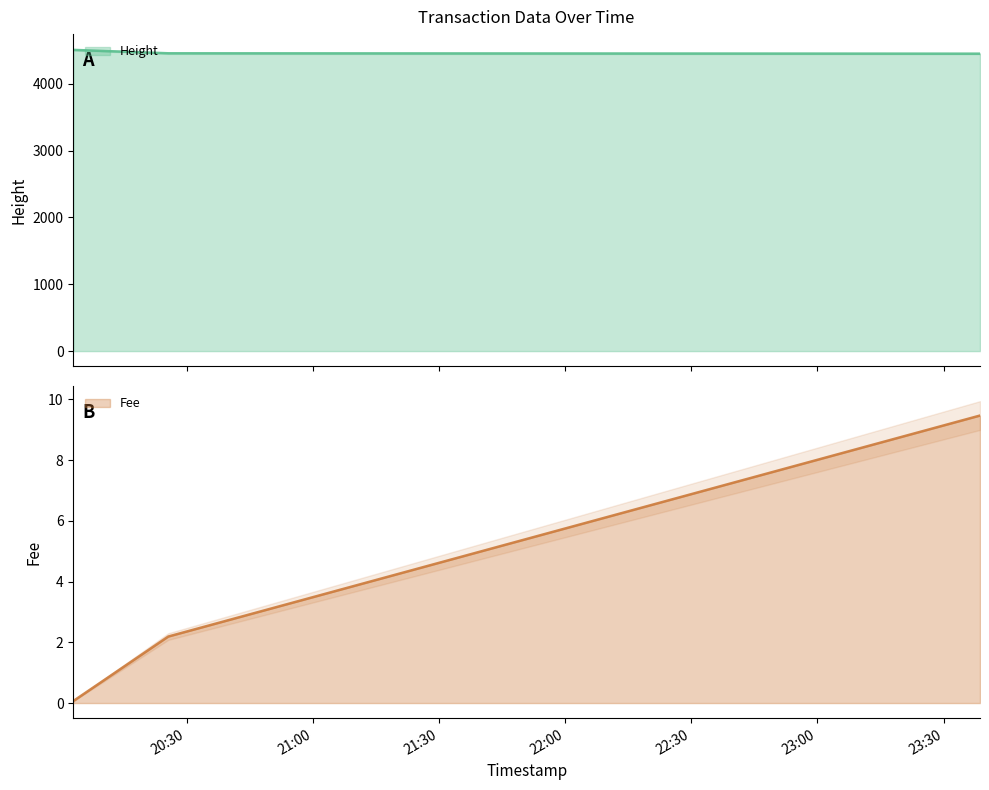

Rank the series at 2019-01-22 23:38:38 from lowest to highest value.

Fee, Height